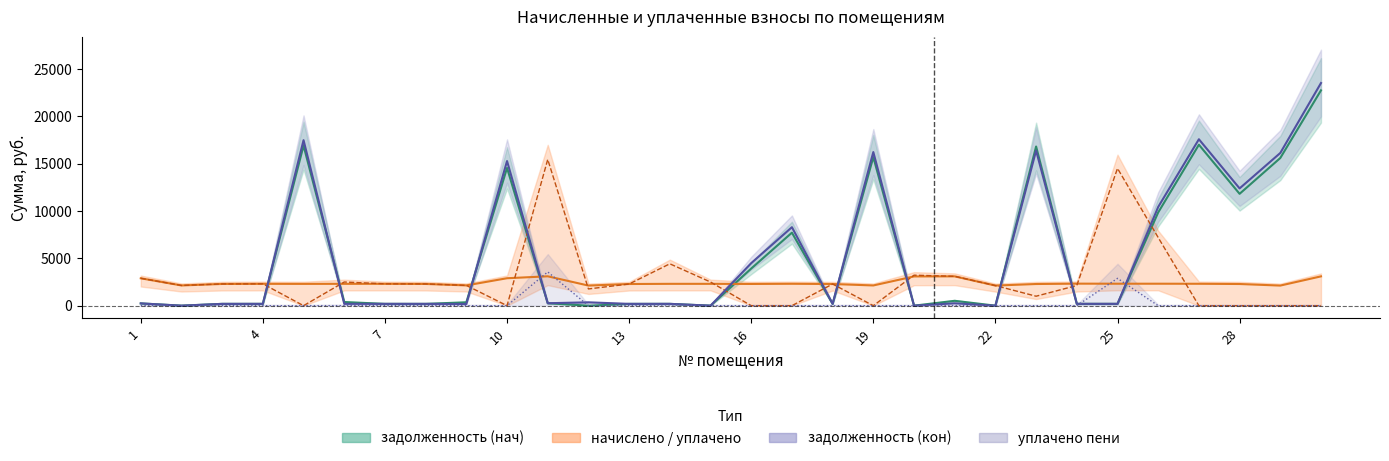

What is the value of the задолженность (нач) point at the 8th from the left?

191.3